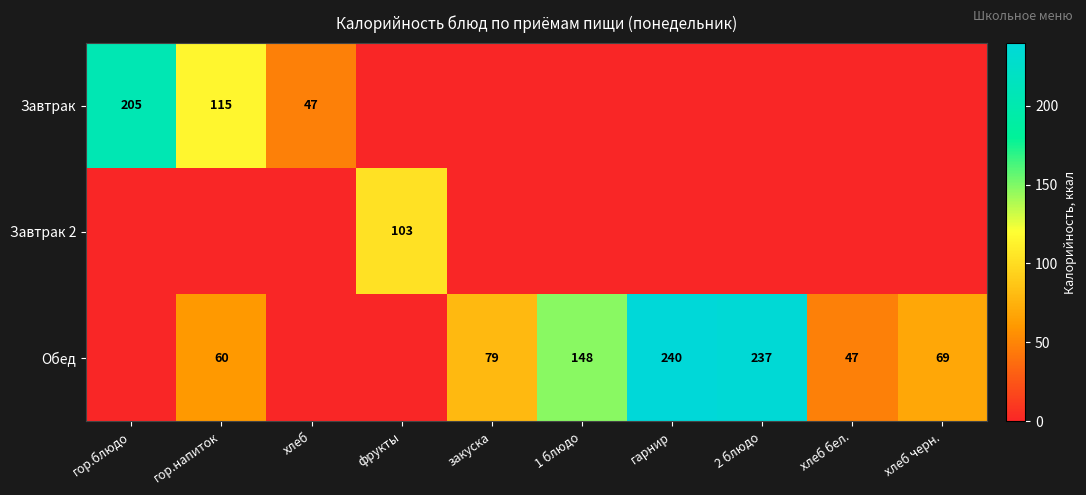

The Завтрак series shows 205 at гор.блюдо. True or false?

True